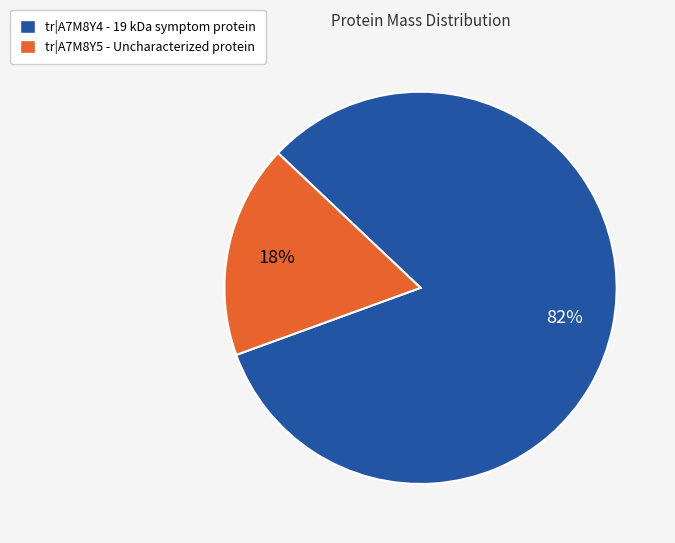

To the nearest percent, what percentage of the pie is tr|A7M8Y4 - 19 kDa symptom protein?

82%